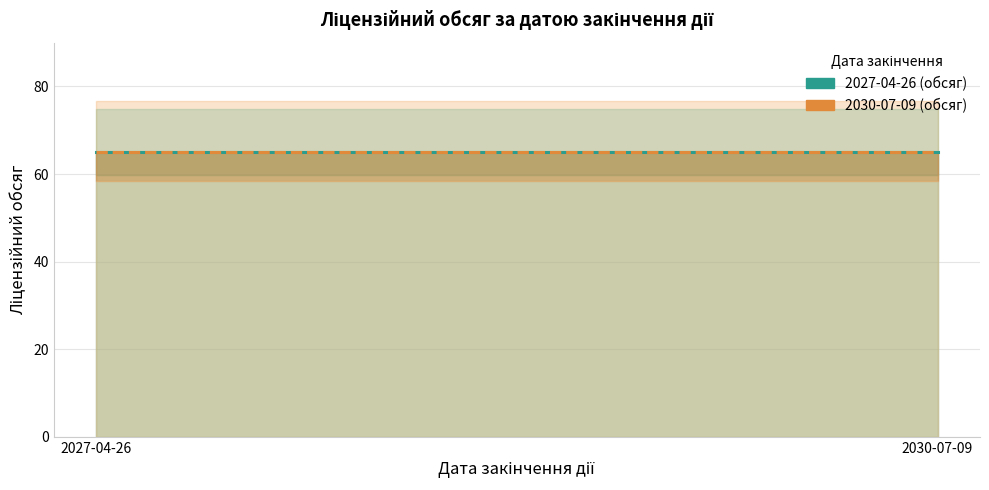

True or false: 2027-04-26 and 2030-07-09 cross at least once.

False